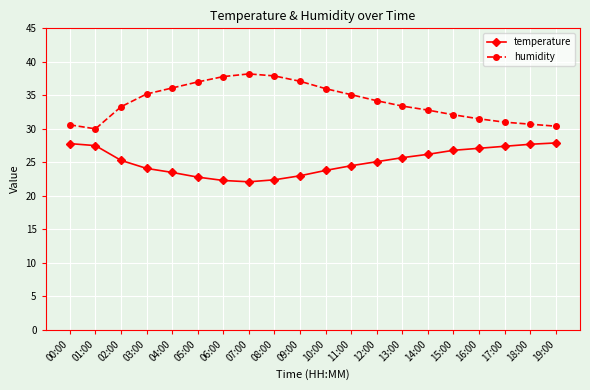

What is the total value across all series at 14:00?

59.0